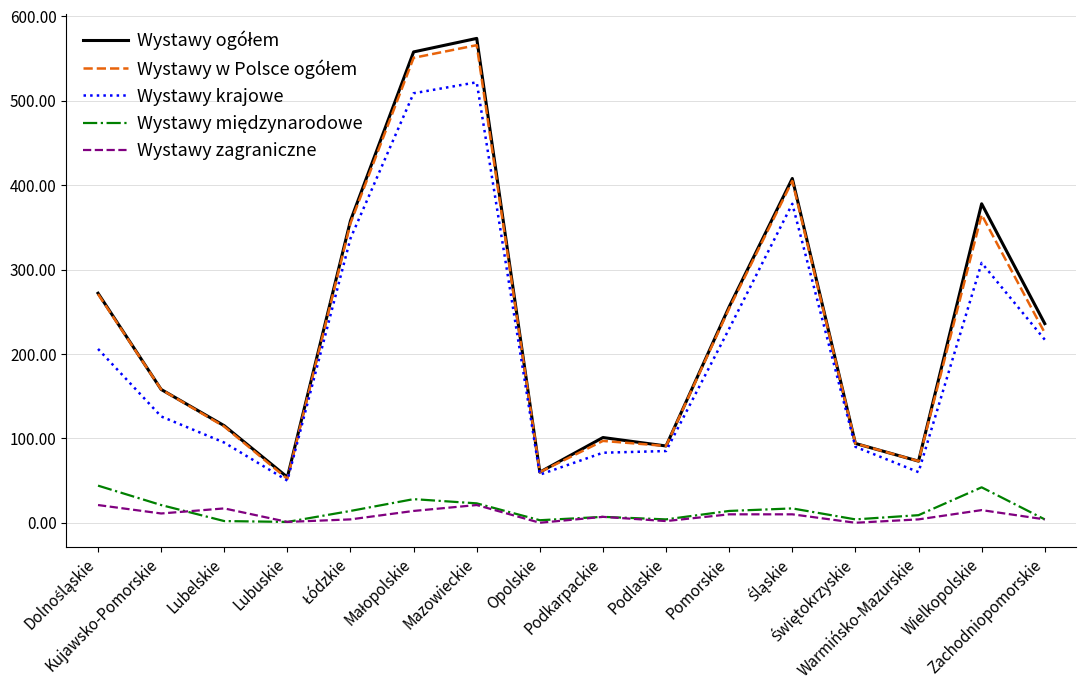

True or false: Wystawy krajowe and Wystawy zagraniczne cross at least once.

False